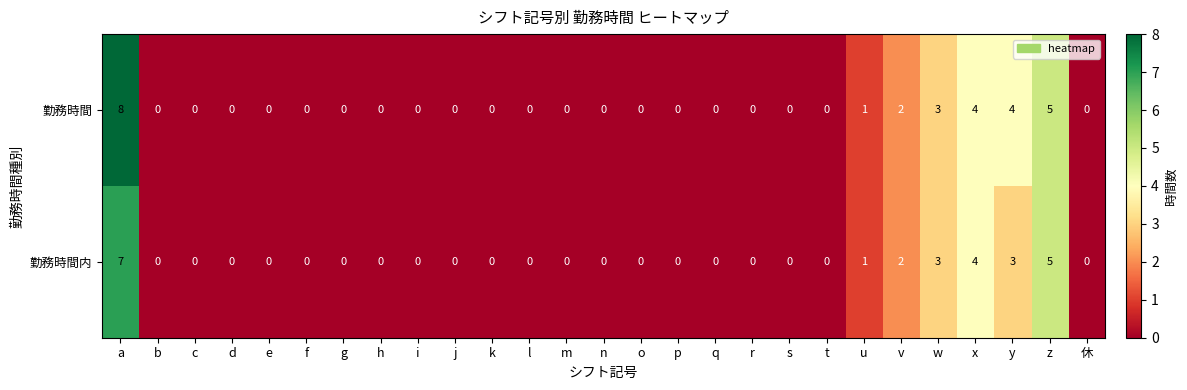

At which category does the chart reach its peak across all series?

a